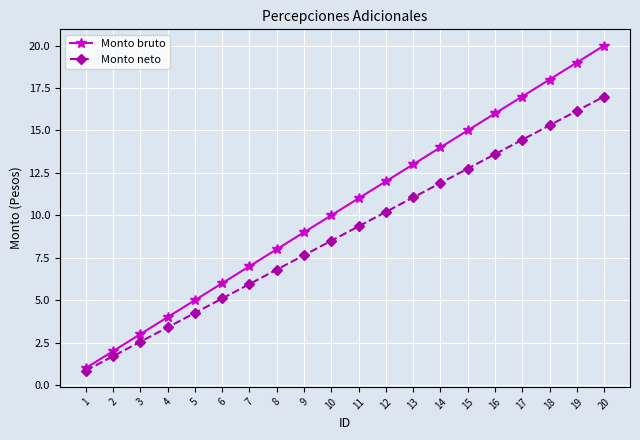

What is the sum of all Monto neto values?

178.5